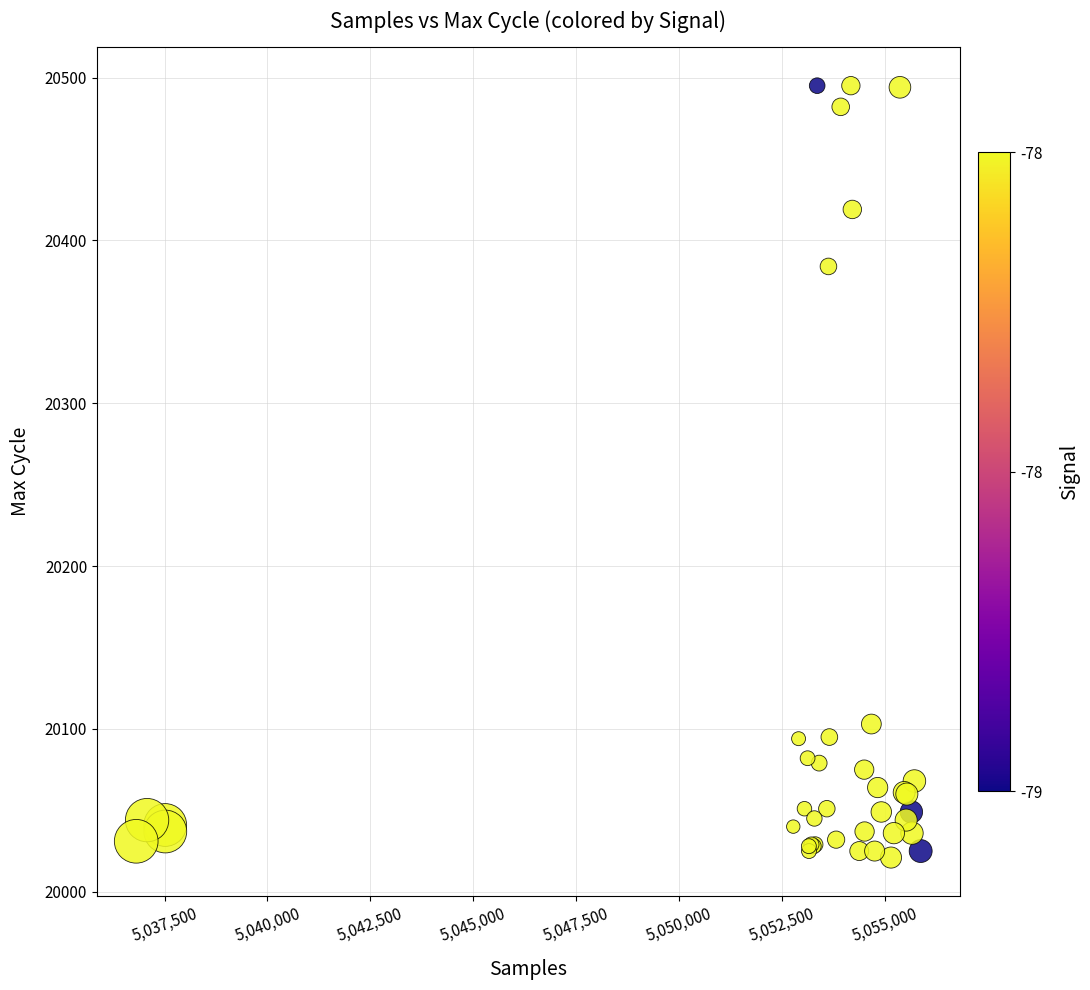

What Y value in the scatter plot is closest to 20258?

20384